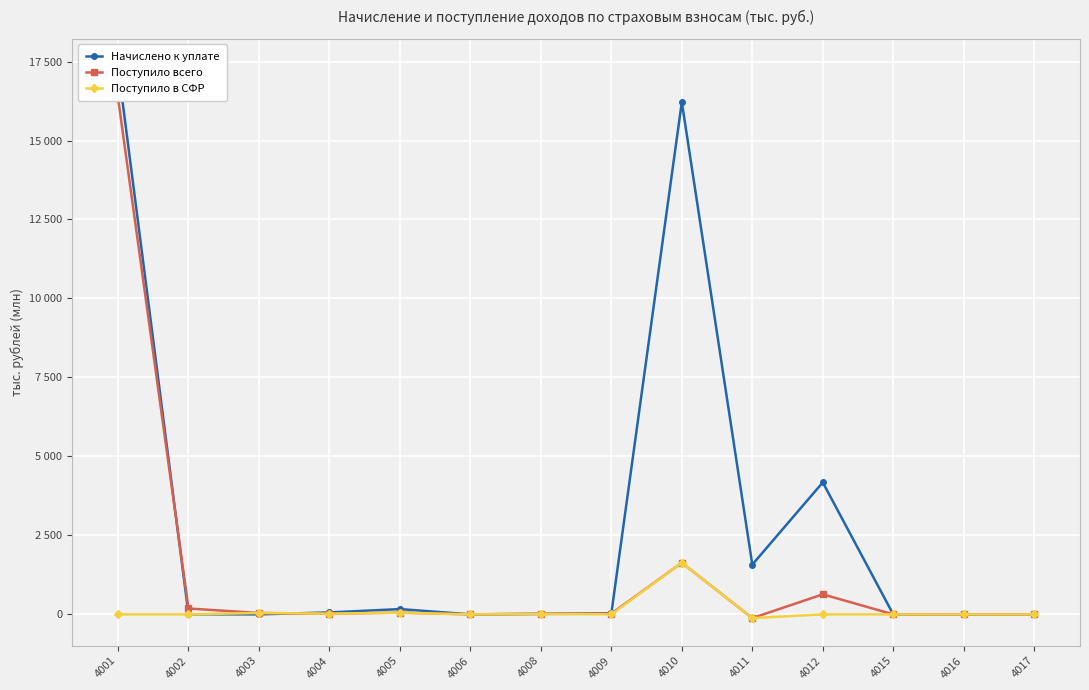

Reading left to right, what are all the values shown in this chart?

Начислено к уплате: 17344.5	2.7	0.0	61.2	167.2	0.3	16.5	29.5	16219.3	1574.5	4177.5	-1.0	-0.3	0.1
Поступило всего: 16351.0	185.9	43.3	22.9	54.0	-0.1	13.7	23.8	1633.5	-119.0	634.3	-0.4	-0.1	-0.3
Поступило в СФР: 0.0	0.0	43.3	22.9	54.0	-0.1	13.7	0.0	1633.5	-119.0	0.0	-0.4	-0.1	0.0